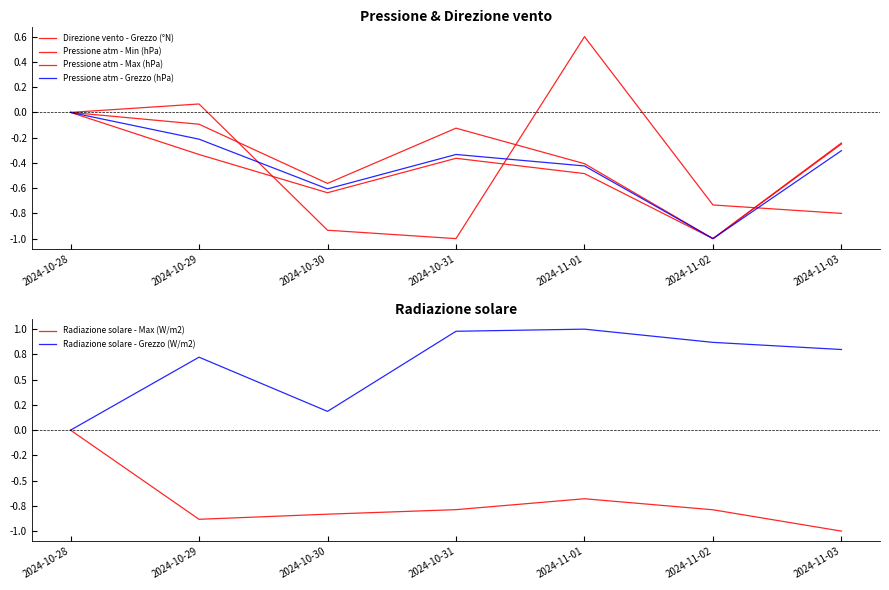

Count the Pressione atm - Max (hPa) values in the range 0 to 1.

1